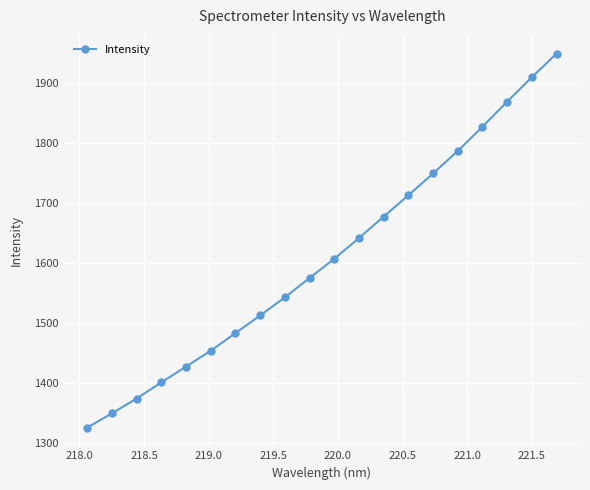

True or false: the data has more than 0 interior local peaks.

False